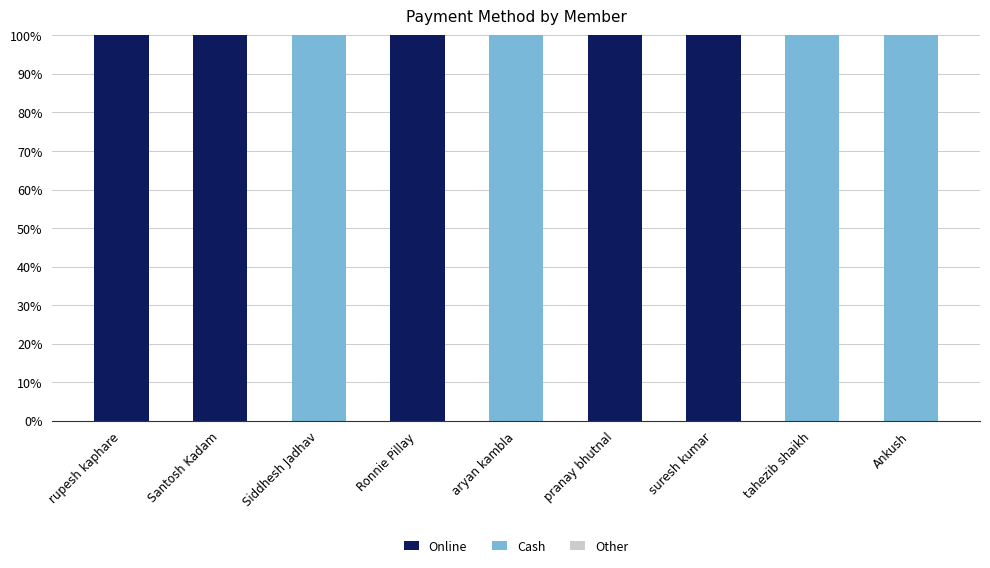

What is the highest value of the Online series?

100